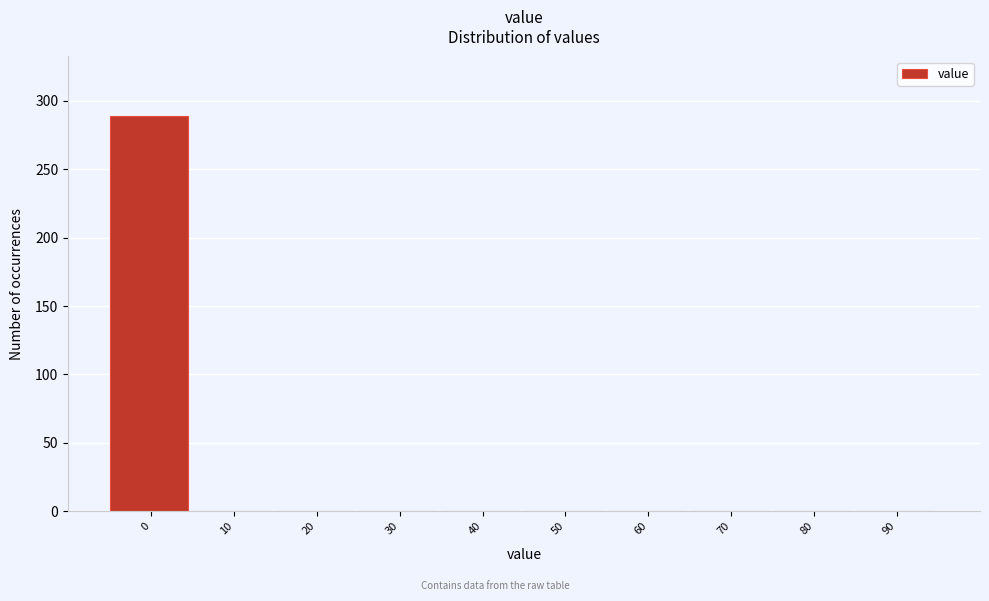

Reading left to right, what are all the values shown in this chart?

0=289	10=0	20=0	30=0	40=0	50=0	60=0	70=0	80=0	90=0